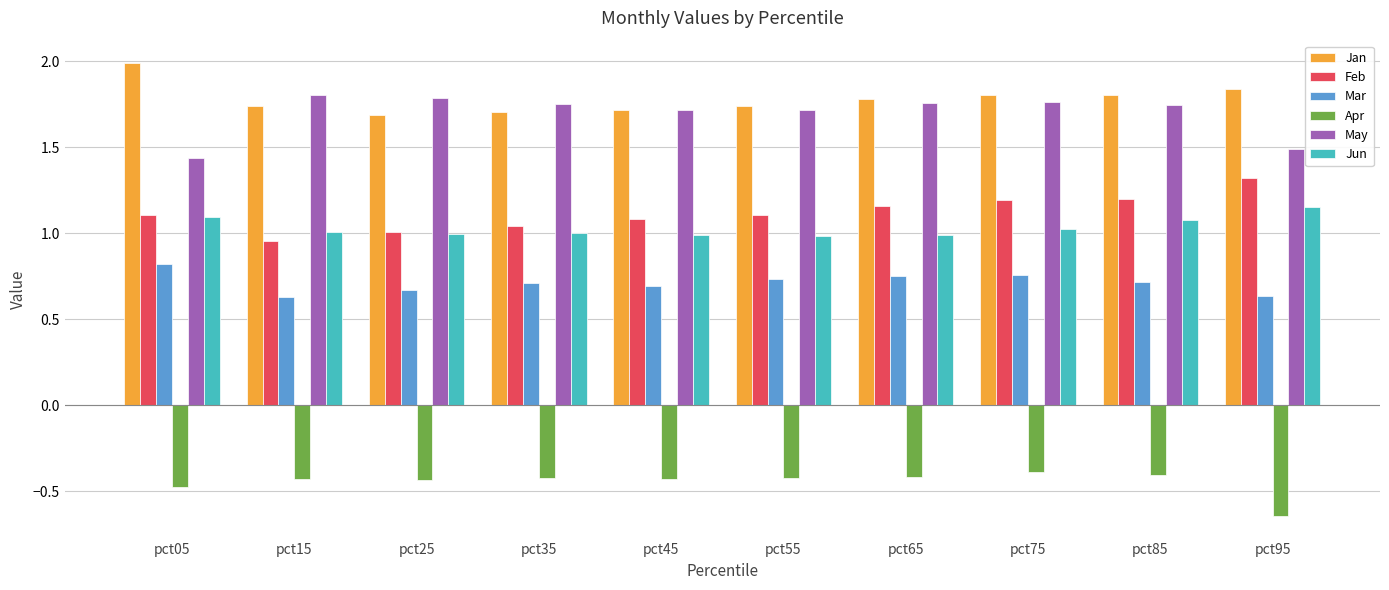

What is the difference between the second highest and minimum values in the Jan series?

0.1